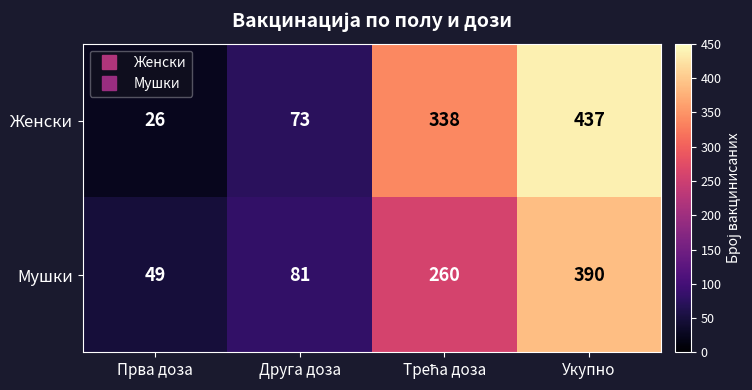

What is the maximum value for Женски?

437